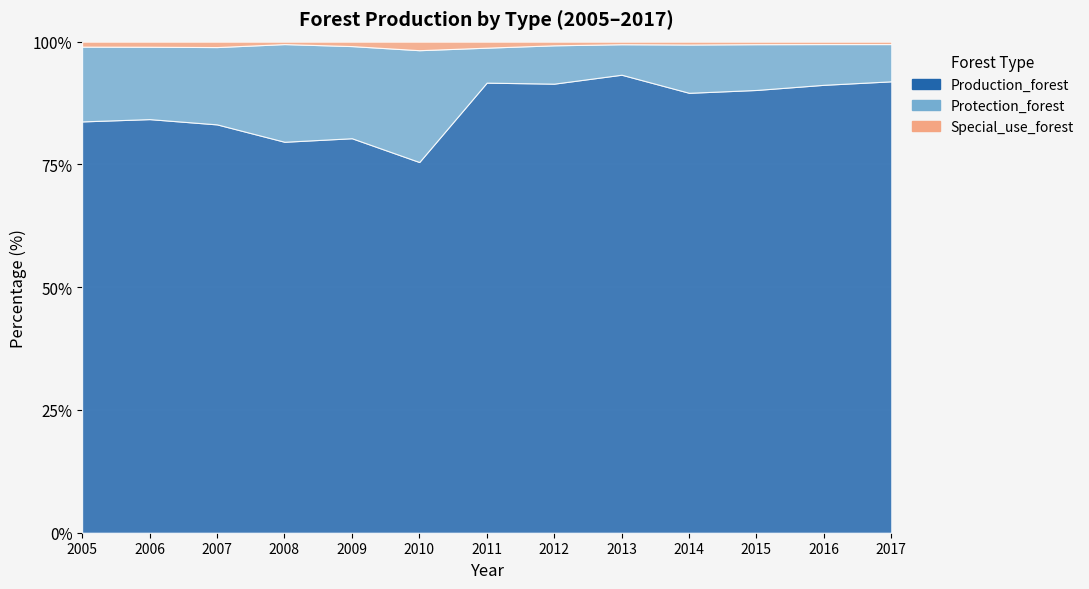

At which category is the sum across all series the highest?

2010